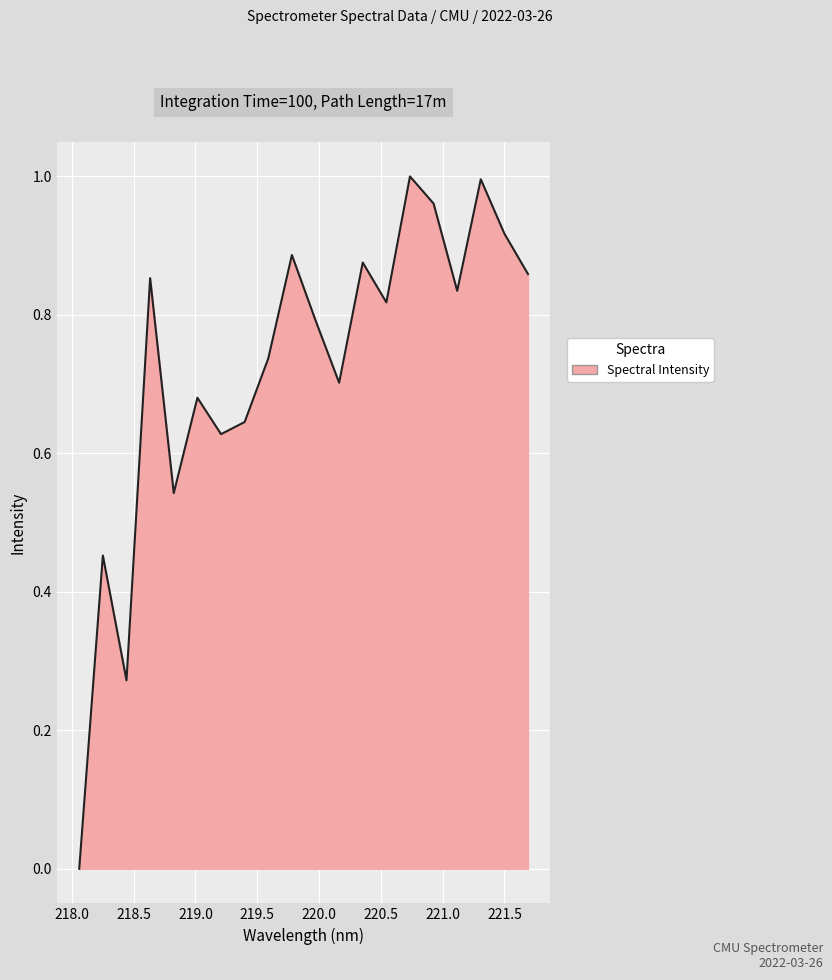

How many values exceed 0?

19